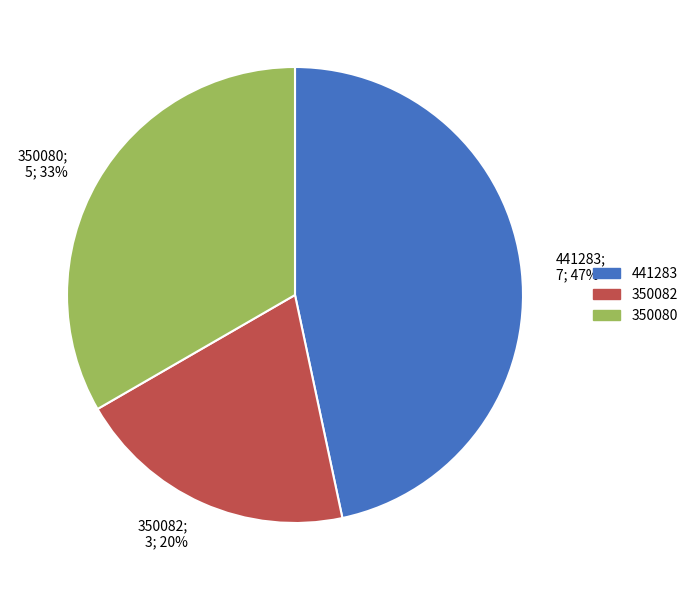

Which has a higher value, 350082 or 350080?

350080